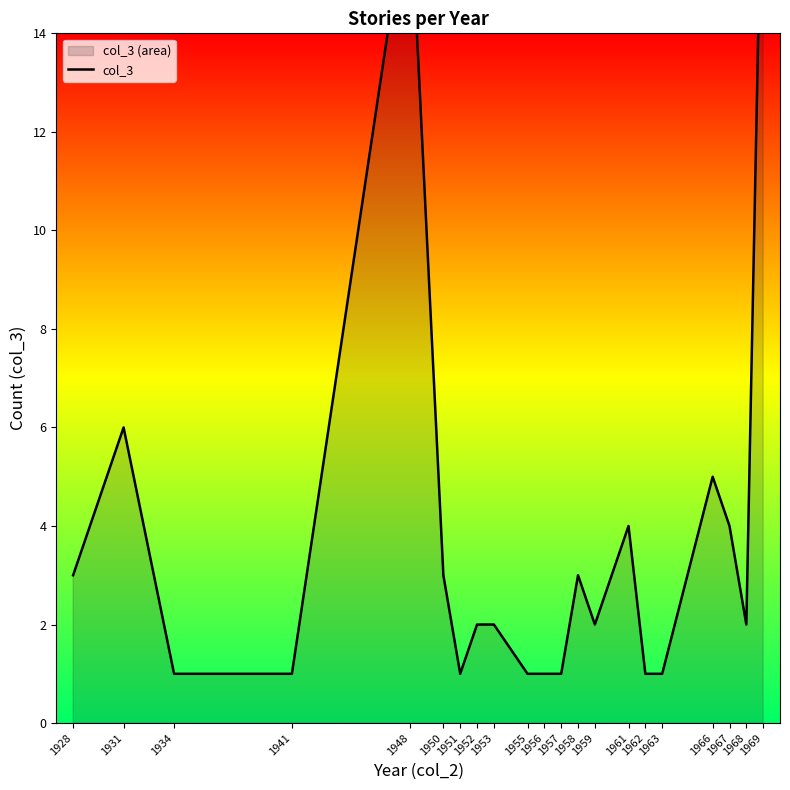

Reading left to right, transcribe all the data shown in this chart.

3	6	1	1	17	3	1	2	2	1	1	1	3	2	4	1	1	5	4	2	19